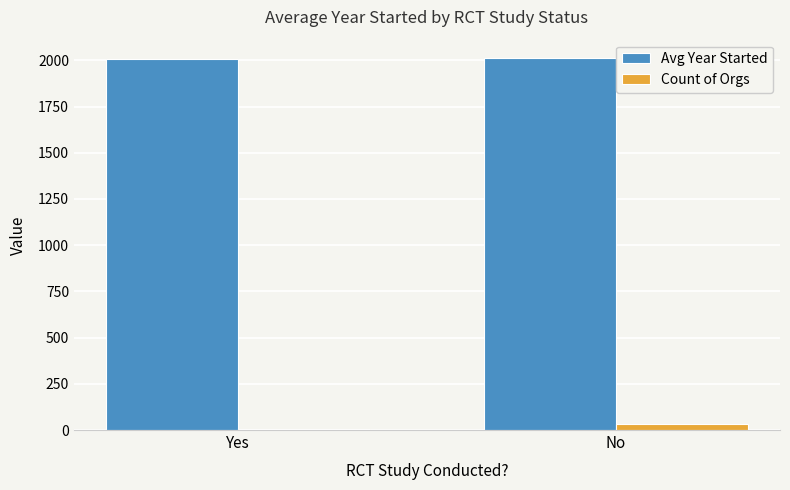

Is the value of Avg Year Started at Yes greater than the value of Count of Orgs at No?

Yes